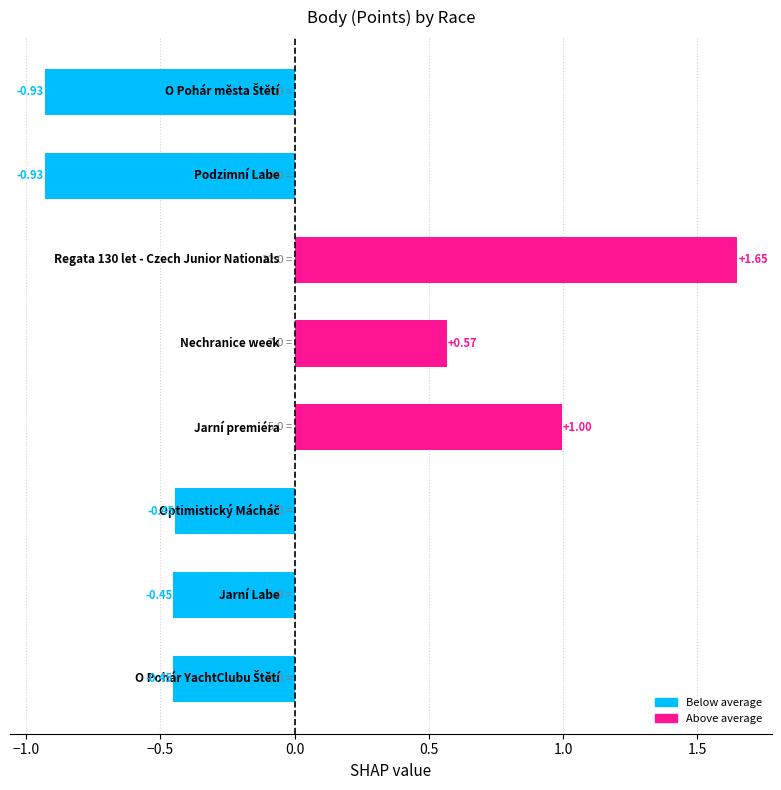

What is the difference between the maximum and minimum values?

2.6